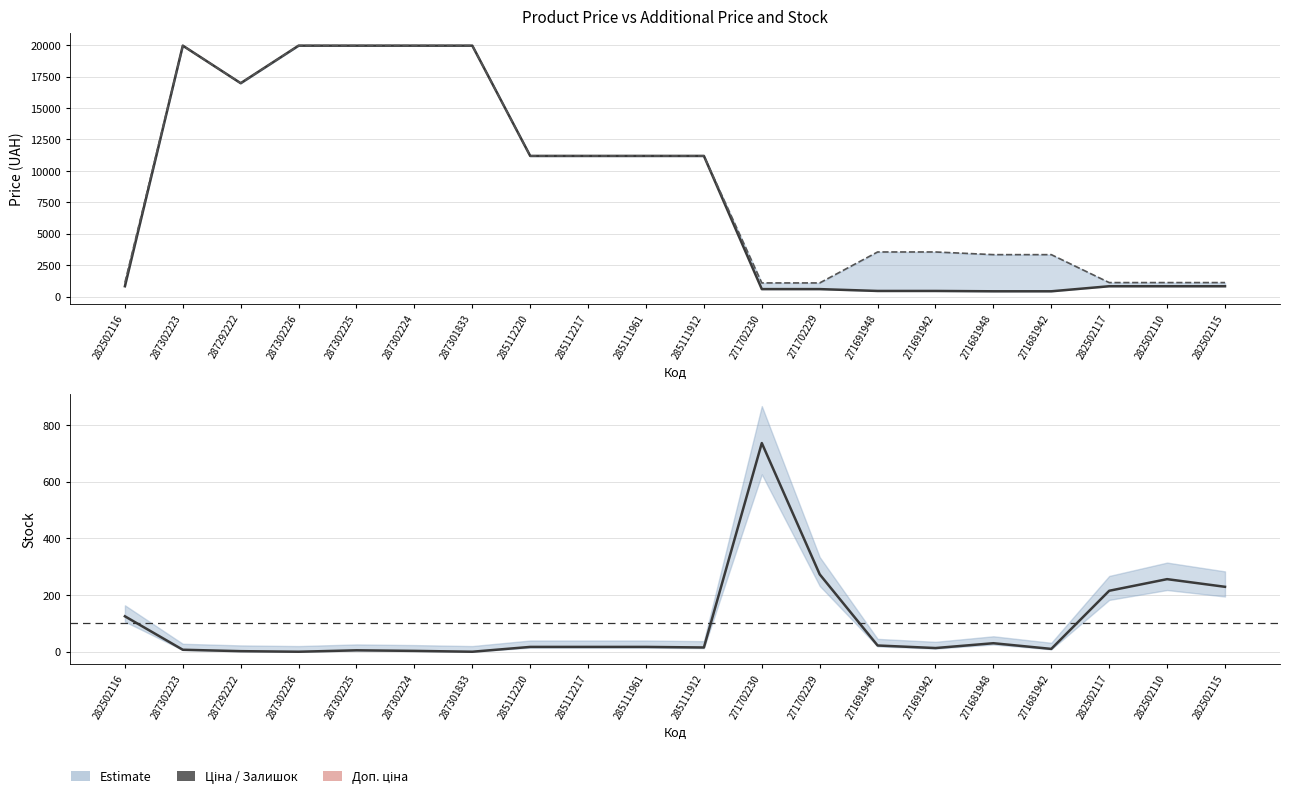

What is the value of the Доп. ціна point at the 7th from the left?

19964.2